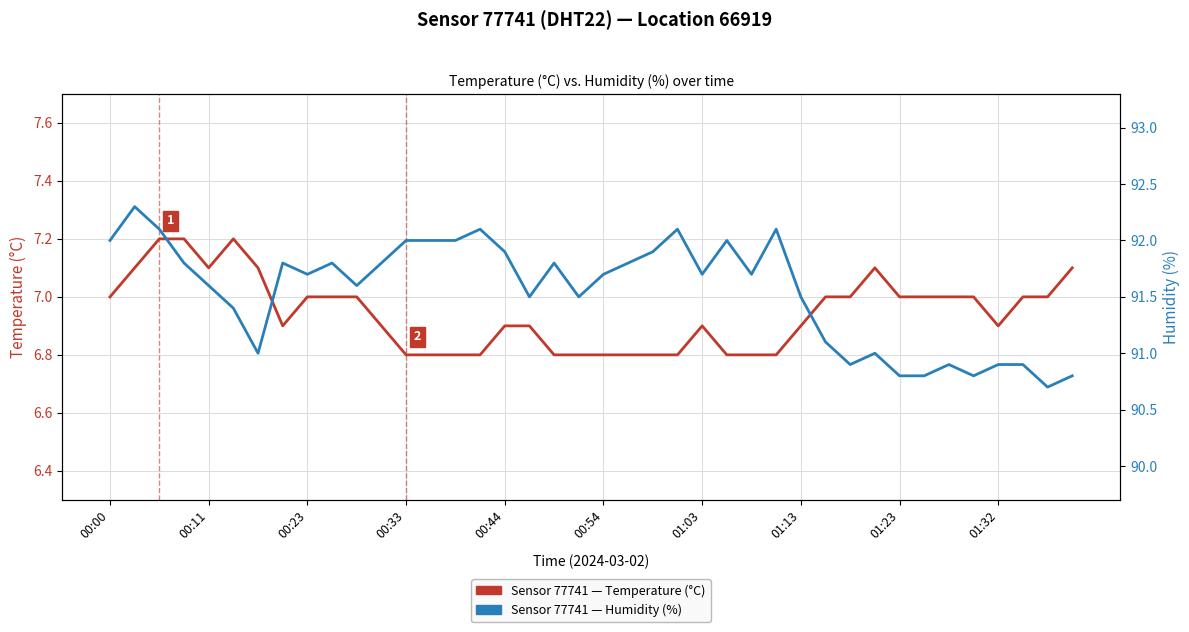

What is the average value of the Temperature (°C) series?

6.9